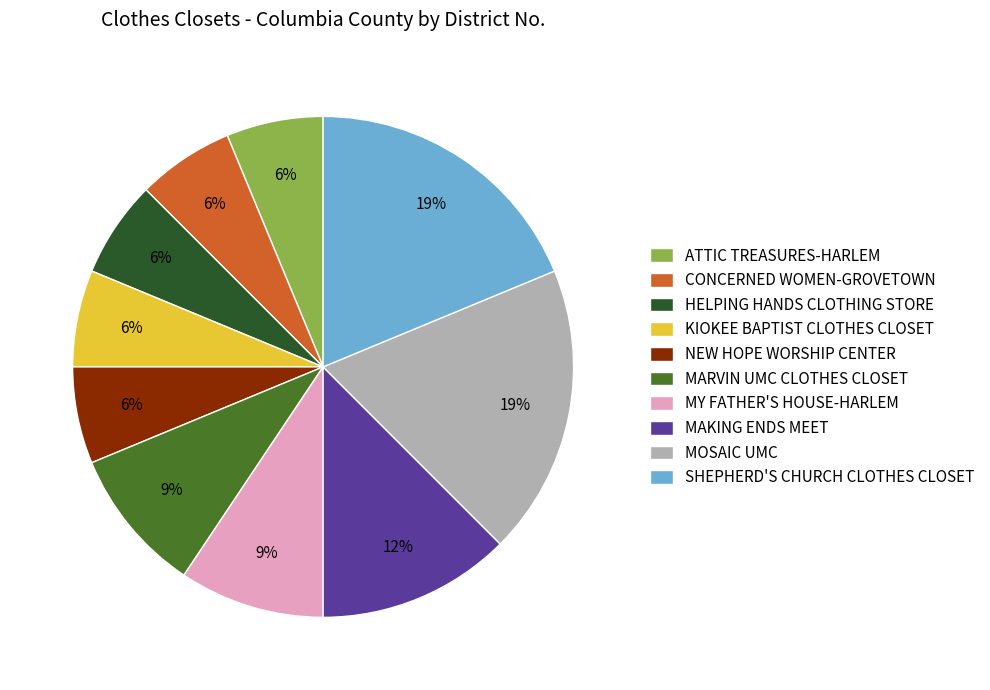

To the nearest percent, what is the average slice percentage?

10%